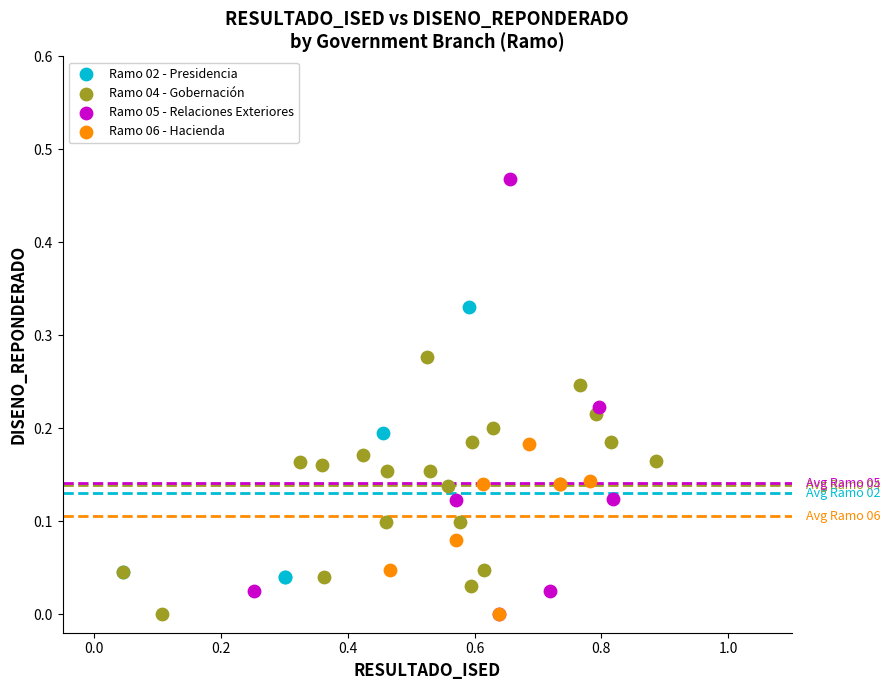

Which series has the widest spread of Y values?

Ramo 05 - Relaciones Exteriores